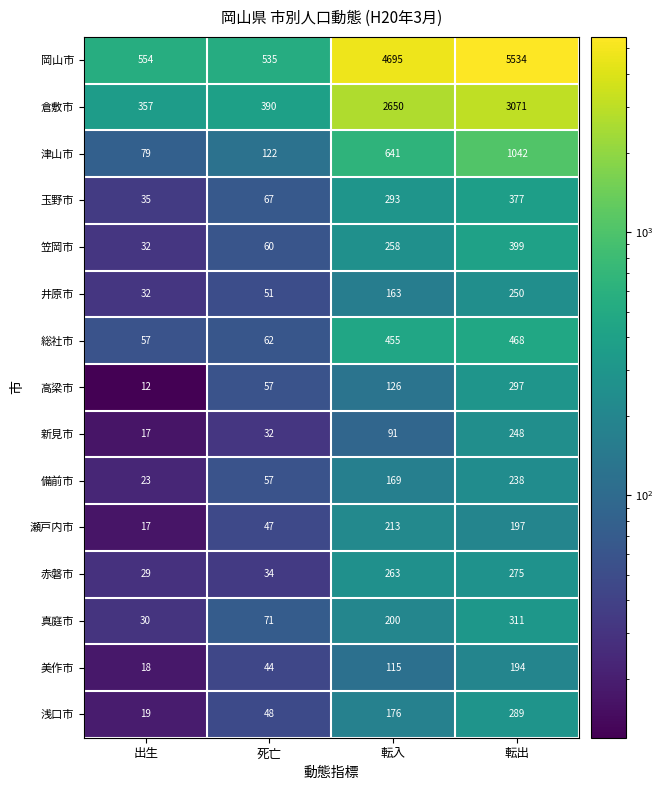

Which series has the largest total across all categories?

岡山市